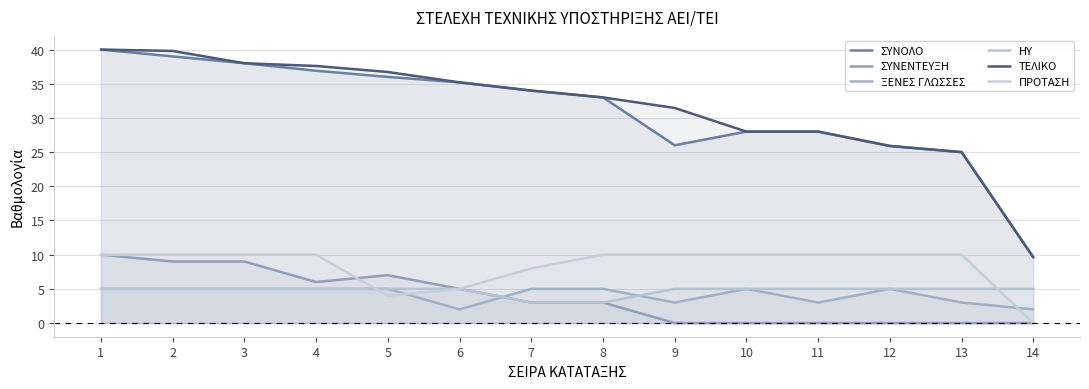

Rank the series by their maximum value, from lowest to highest.

ΞΕΝΕΣ ΓΛΩΣΣΕΣ, ΗΥ, ΣΥΝΕΝΤΕΥΞΗ, ΠΡΟΤΑΣΗ, ΣΥΝΟΛΟ, ΤΕΛΙΚΟ